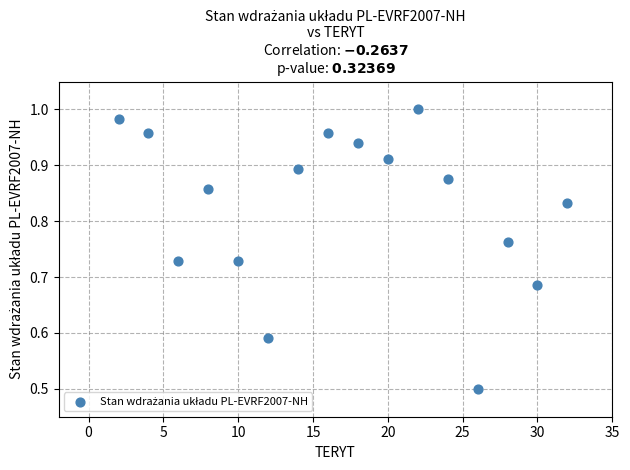

What Y value in the scatter plot is closest to 0?

0.5